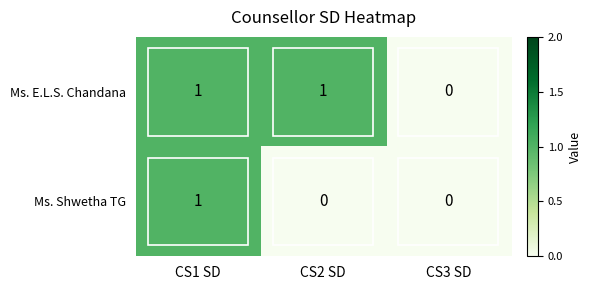

Which series has the largest total across all categories?

Ms. E.L.S. Chandana